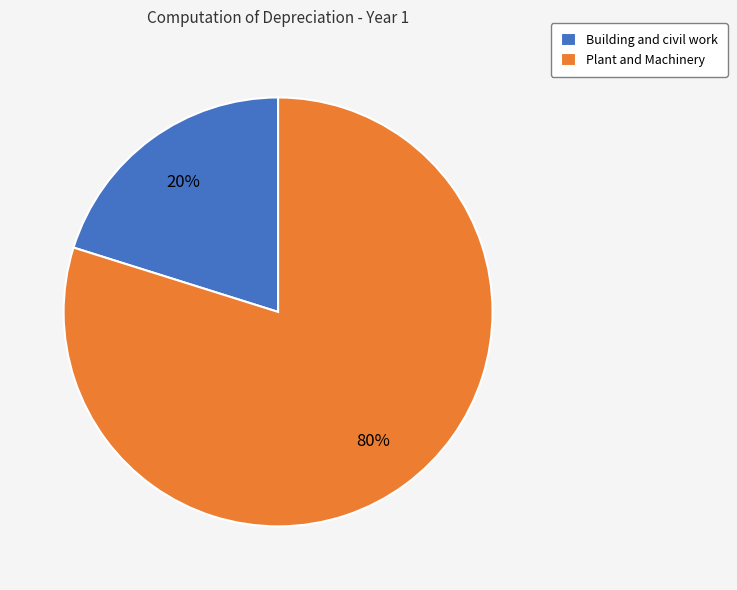

What is the smallest slice in the pie chart?

Building and civil work